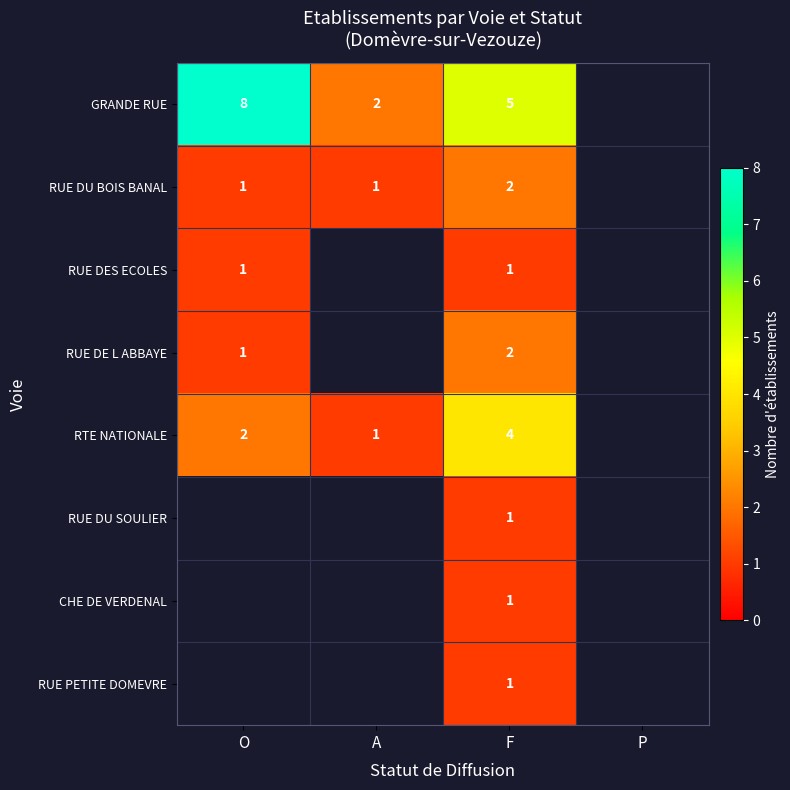

True or false: CHE DE VERDENAL has a value of 1 at F.

True